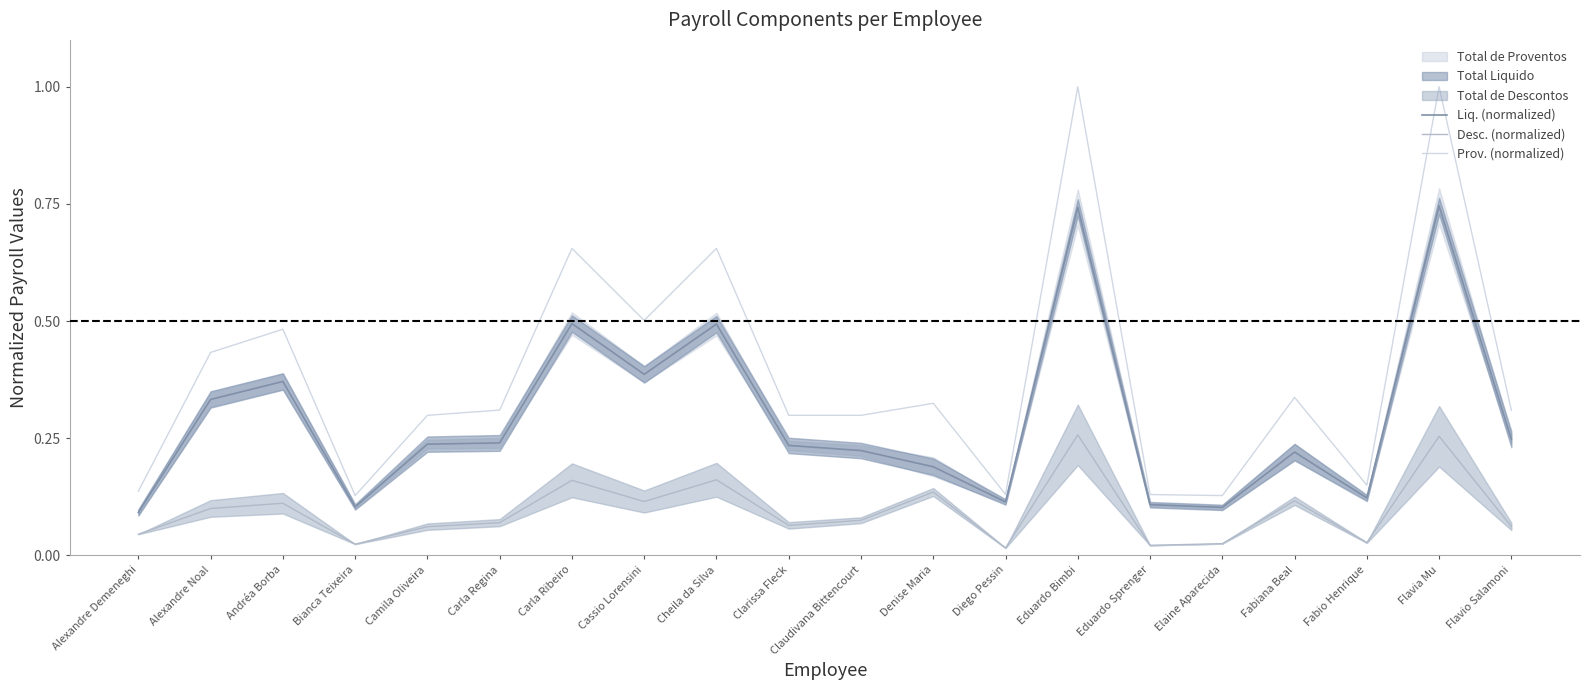

List the series in order of their peak value, highest first.

Prov. (normalized), Liq. (normalized), Desc. (normalized)